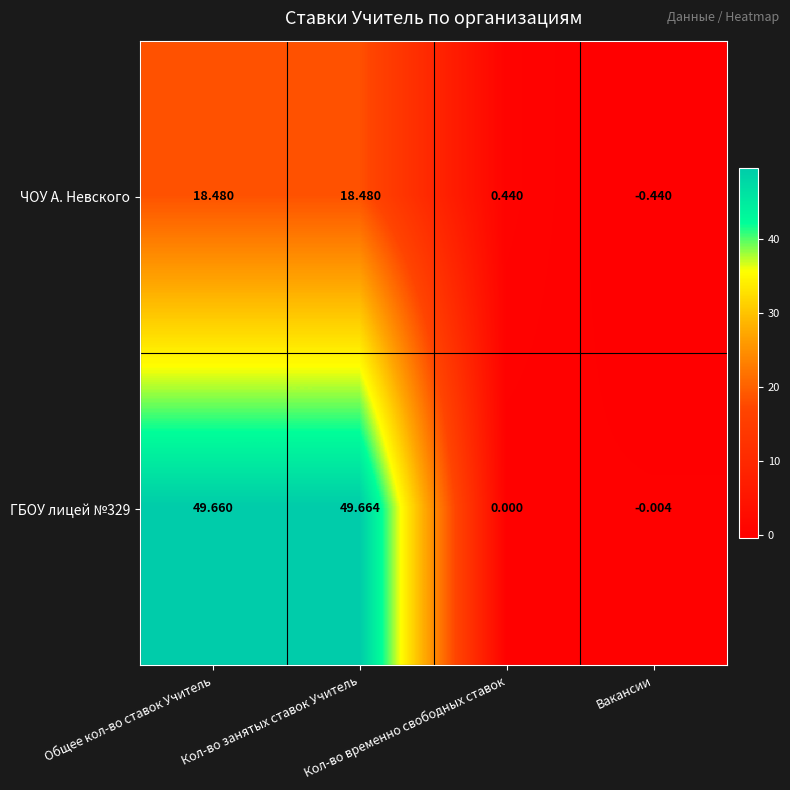

Which series has the widest spread of values?

ГБОУ лицей №329